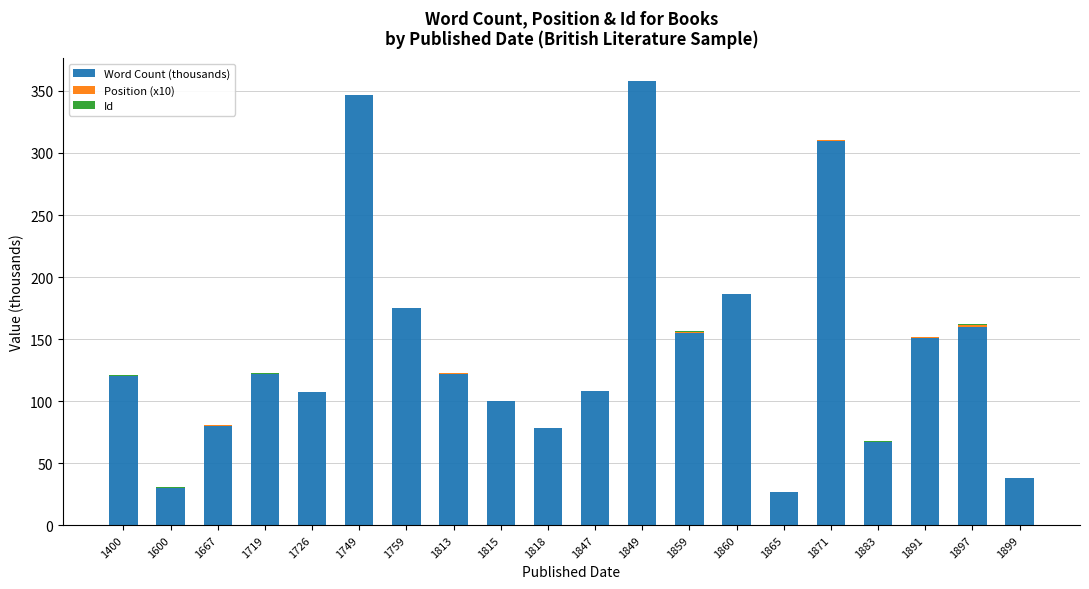

What is the sum of all Word Count (thousands) values?

2840.6